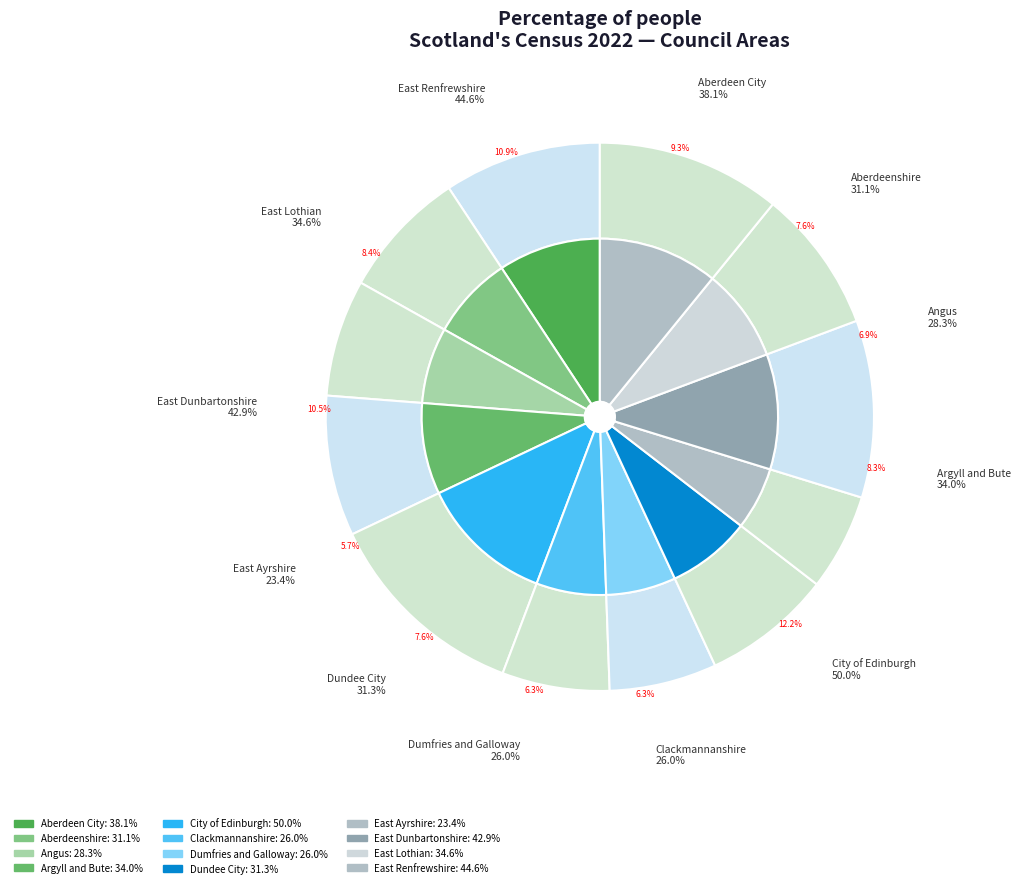

Rank the categories by value from lowest to highest.

East Ayrshire, Clackmannanshire, Dumfries and Galloway, Angus, Aberdeenshire, Dundee City, Argyll and Bute, East Lothian, Aberdeen City, East Dunbartonshire, East Renfrewshire, City of Edinburgh